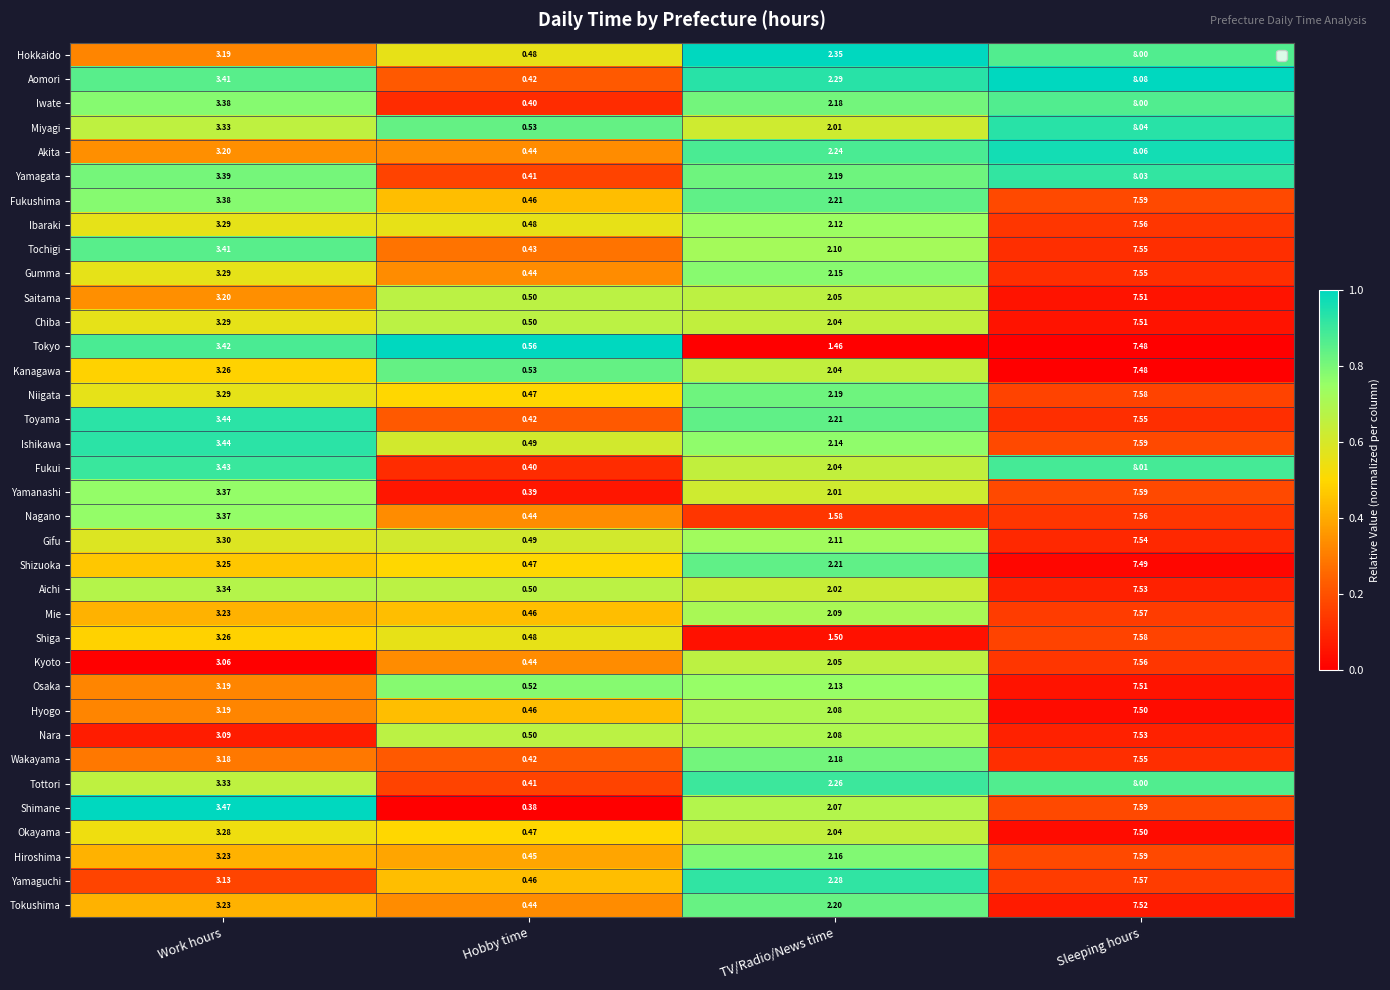

How many distinct data groups are displayed?

36